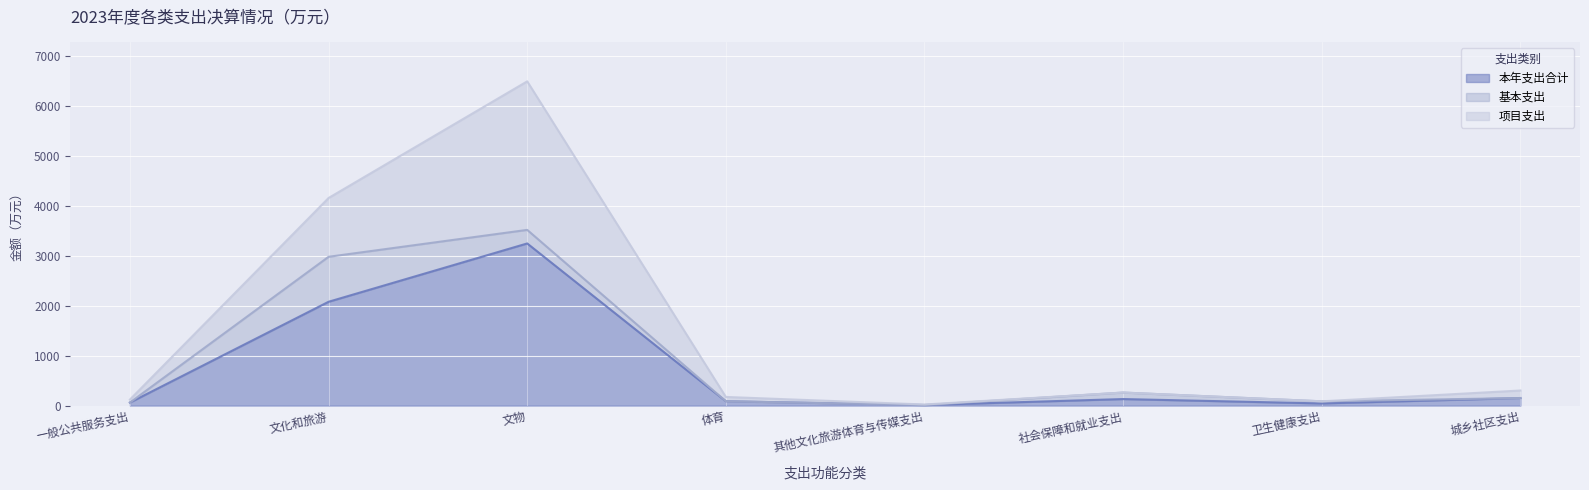

How many interior local peaks does the 本年支出合计 series have?

2